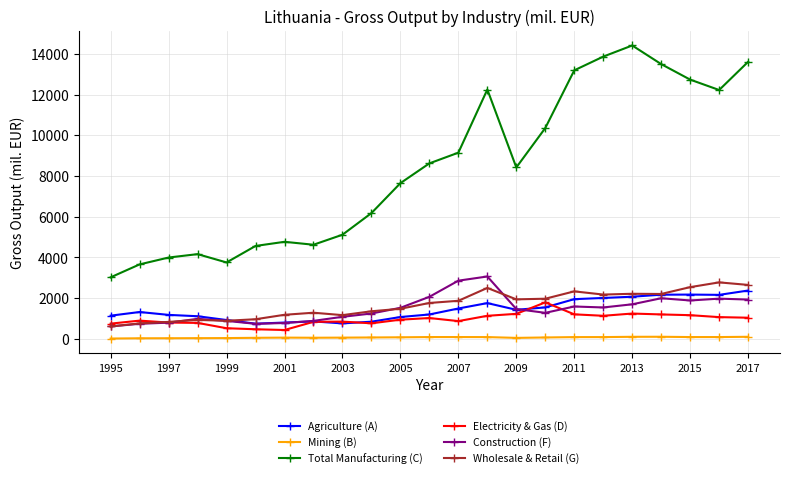

Which series has the largest total across all categories?

Total Manufacturing (C)